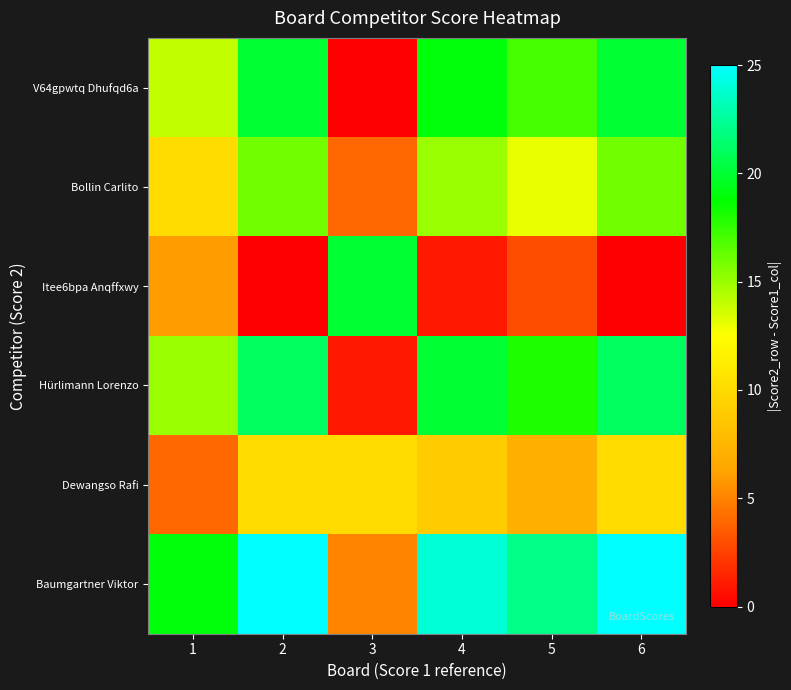

Reading left to right, what are all the values shown in this chart?

V64gpwtq Dhufqd6a: 1=14	2=20	3=0	4=19	5=17	6=20
Bollin Carlito: 1=10	2=16	3=4	4=15	5=13	6=16
Itee6bpa Anqffxwy: 1=6	2=0	3=20	4=1	5=3	6=0
Hürlimann Lorenzo: 1=15	2=21	3=1	4=20	5=18	6=21
Dewangso Rafi: 1=4	2=10	3=10	4=9	5=7	6=10
Baumgartner Viktor: 1=19	2=25	3=5	4=24	5=22	6=25